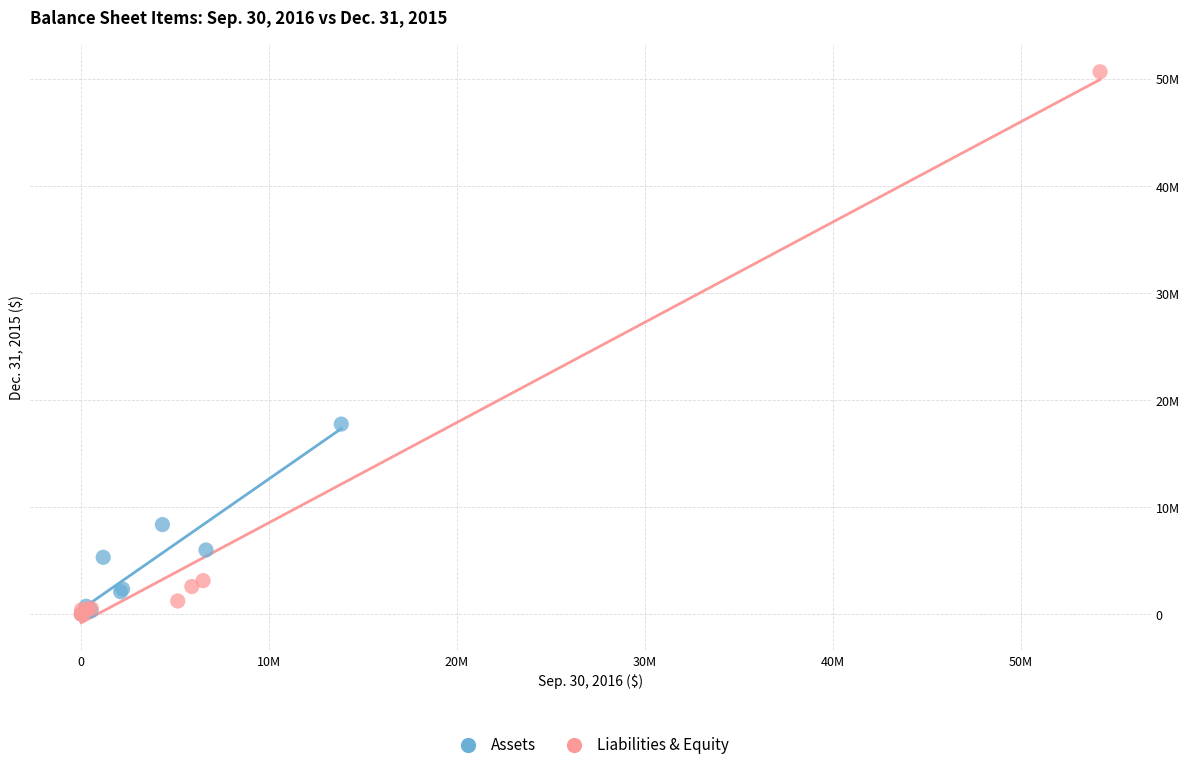

Which series has the largest Y range (max minus min)?

Liabilities & Equity